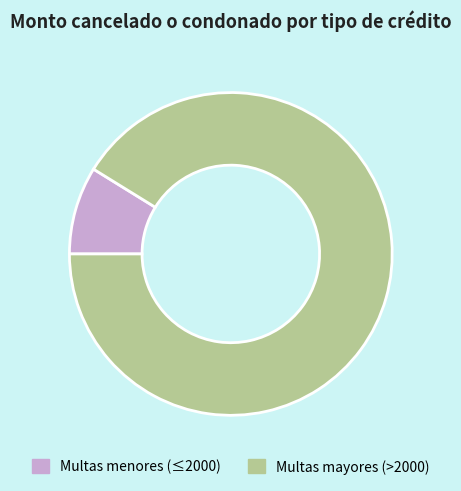

Do Multas mayores (>2000) and Multas menores (≤2000) together represent more than half of the pie?

Yes